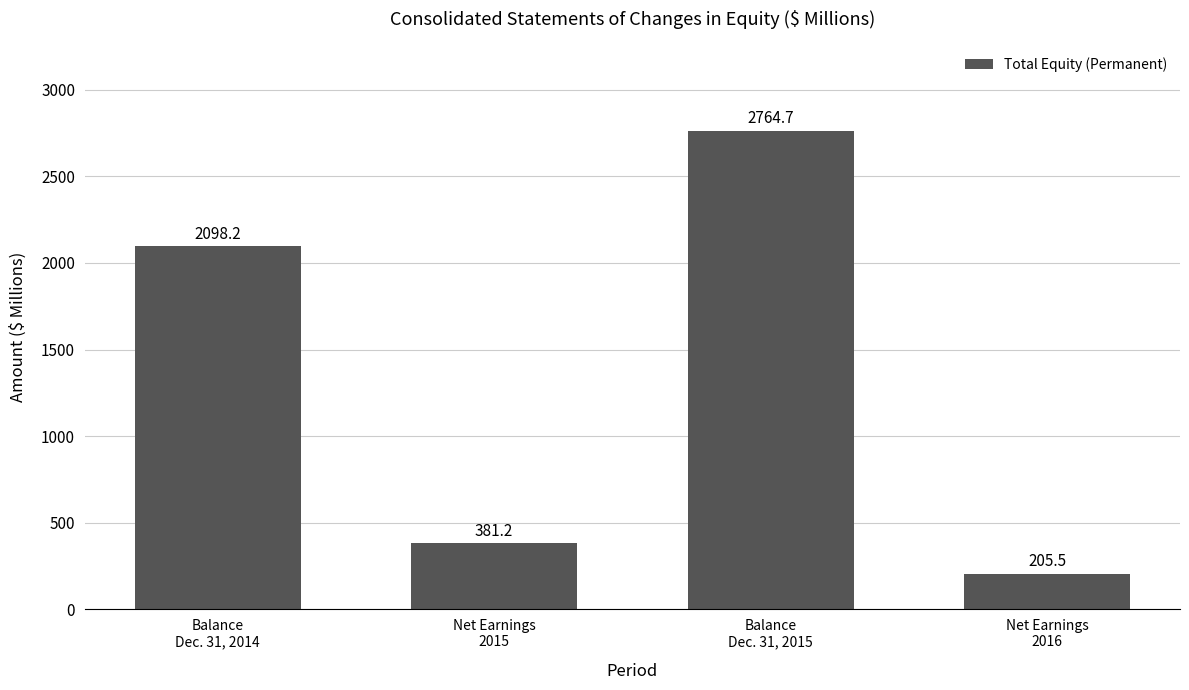

The value at Net Earnings
2015 is 126.3. True or false?

False